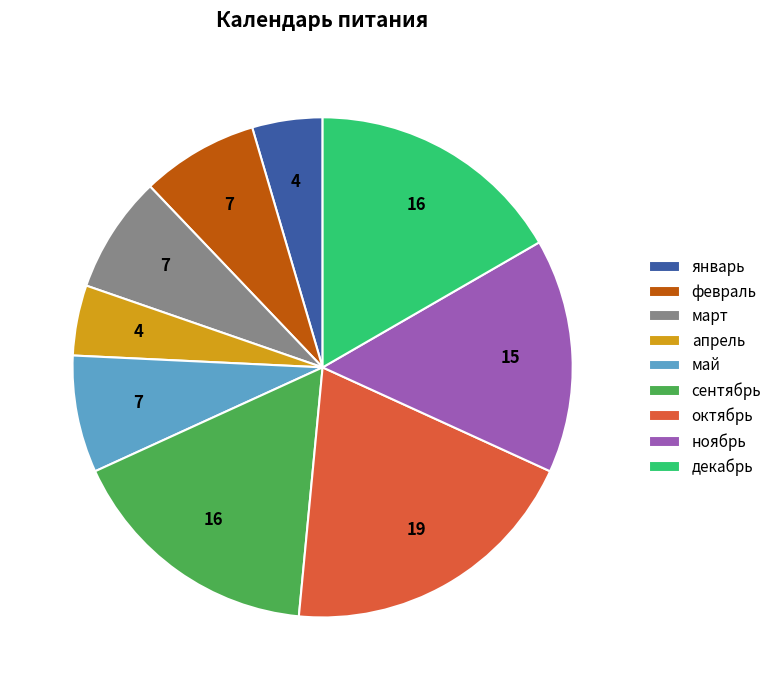

Which has a higher value, октябрь or март?

октябрь